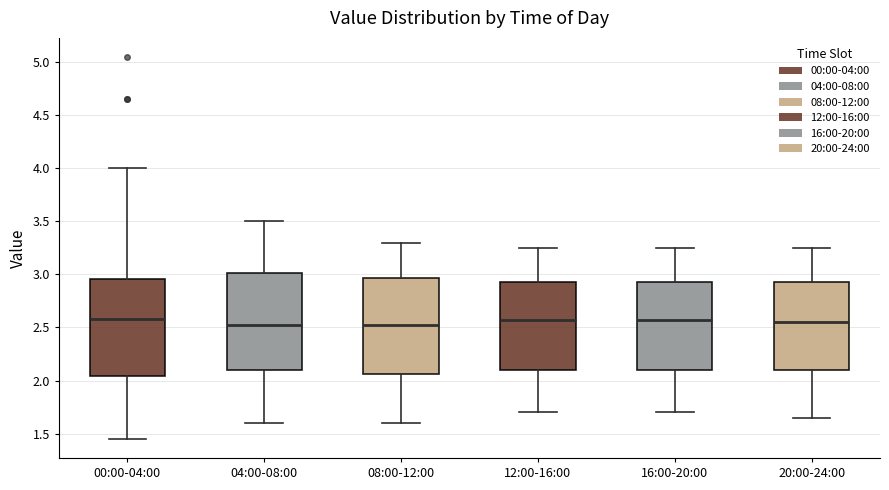

Where is the lower edge of the box for 08:00-12:00 on the y-axis? The values are not printed on the chart, so give them approximately, as read against the axis.

2.05